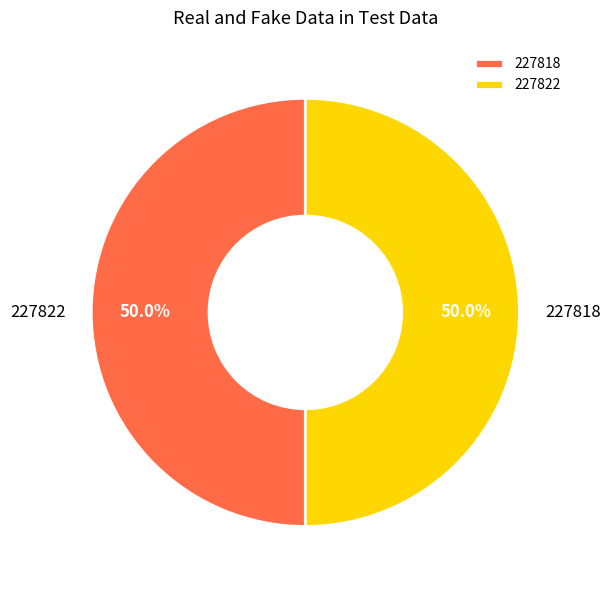

Count the number of slices in the pie.

2